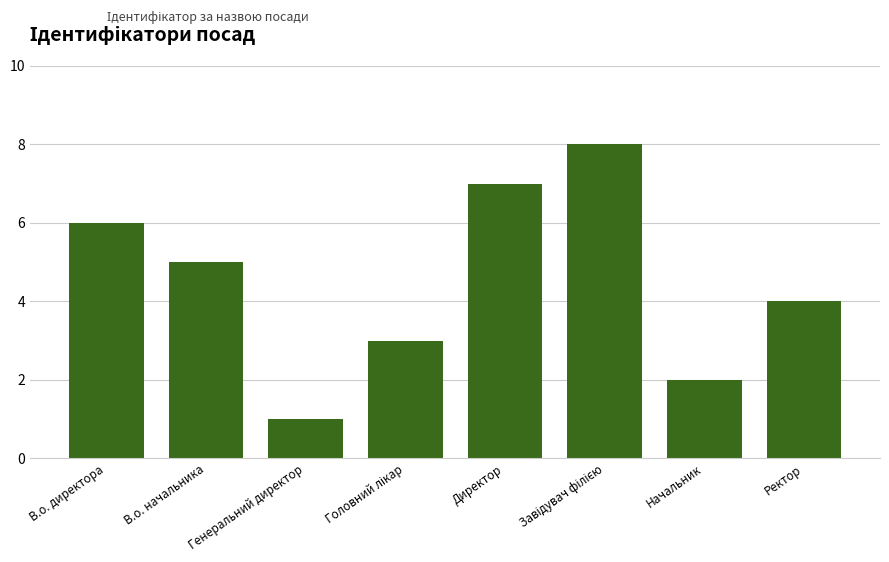

What is the ratio of the value at Директор to the value at В.о. директора?

1.2